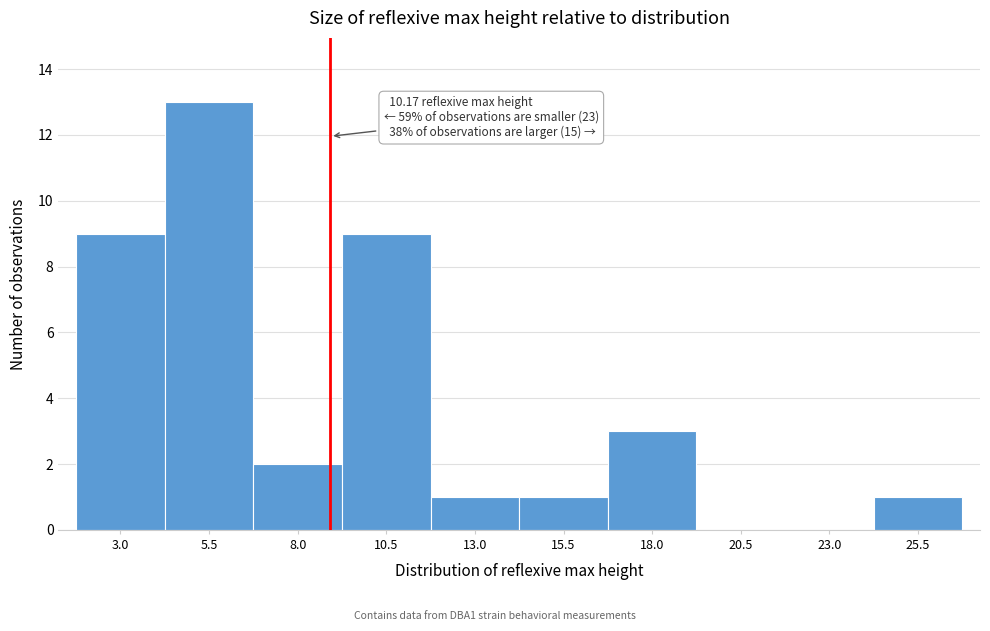

Reading right to left, list all the values displayed in this chart.

25.5=1	23.0=0	20.5=0	18.0=3	15.5=1	13.0=1	10.5=9	8.0=2	5.5=13	3.0=9